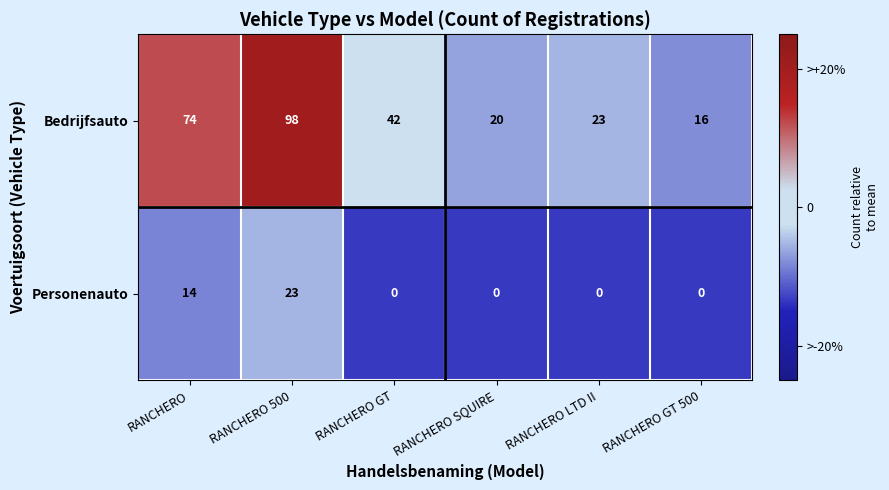

Rank the series at RANCHERO GT from lowest to highest value.

Personenauto, Bedrijfsauto